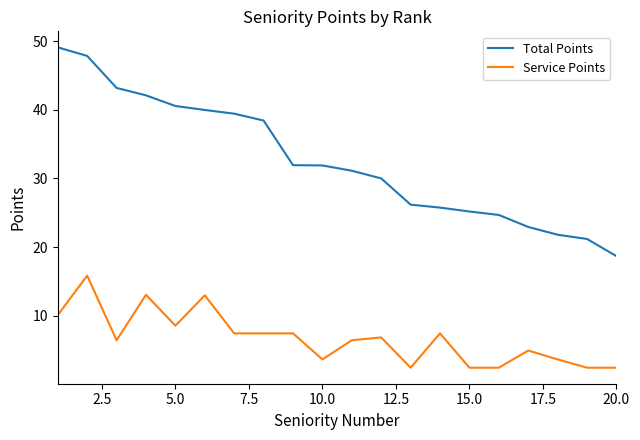

Which series has the largest total across all categories?

Total Points